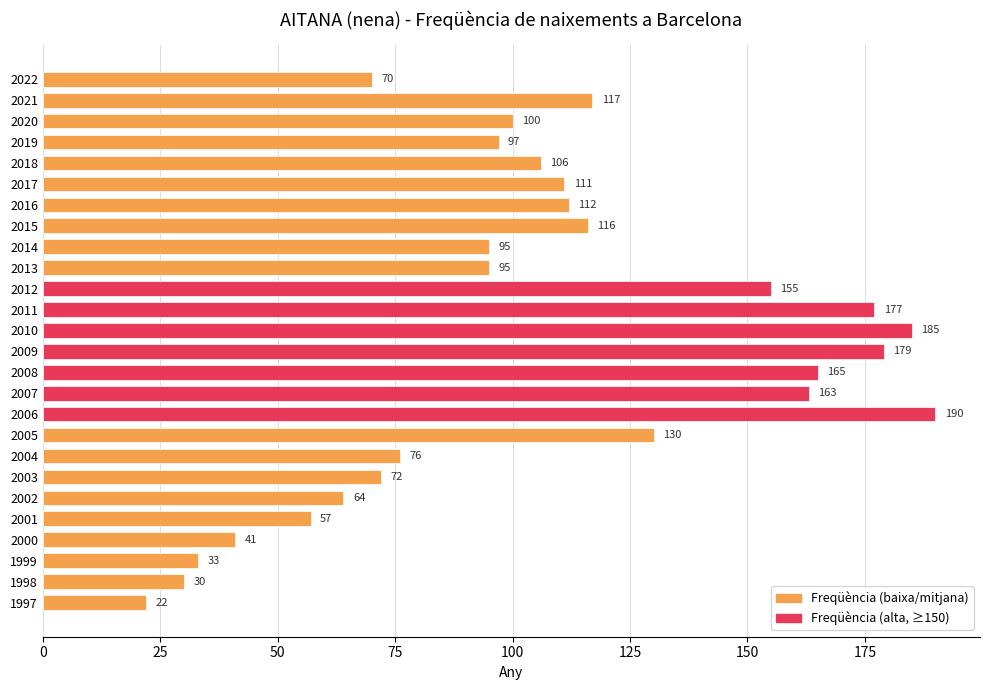

At which label is the value closest to 106?

2018